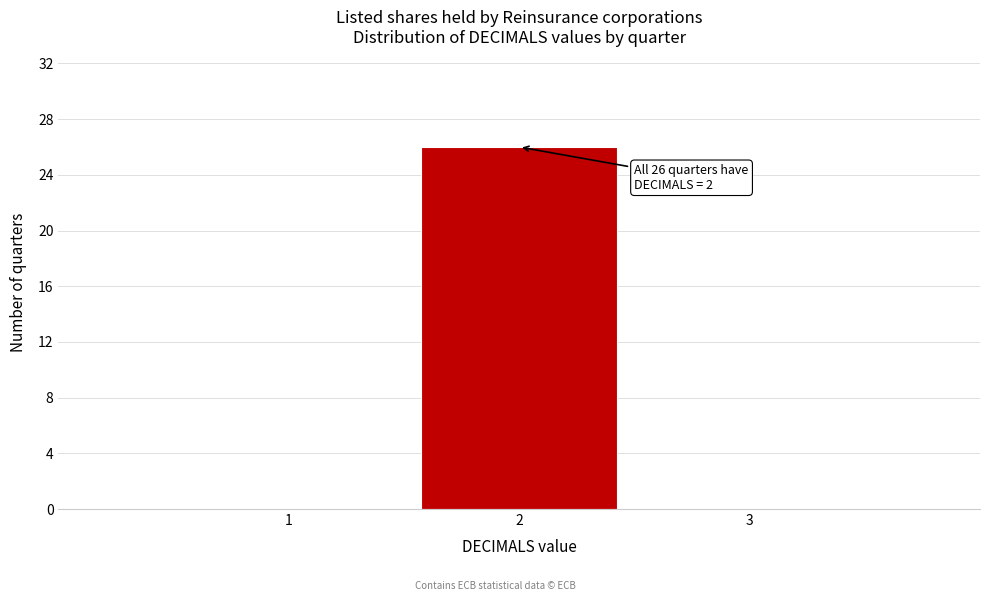

Which range on the x-axis has the tallest bar?

1.5 to 2.5